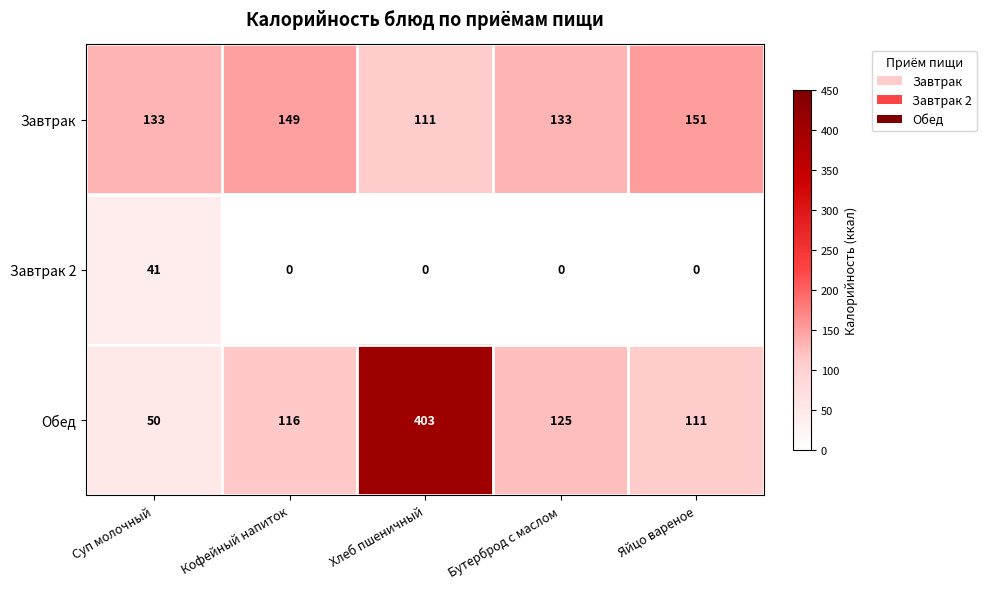

The value of Завтрак at Бутерброд с маслом is 133. True or false?

True